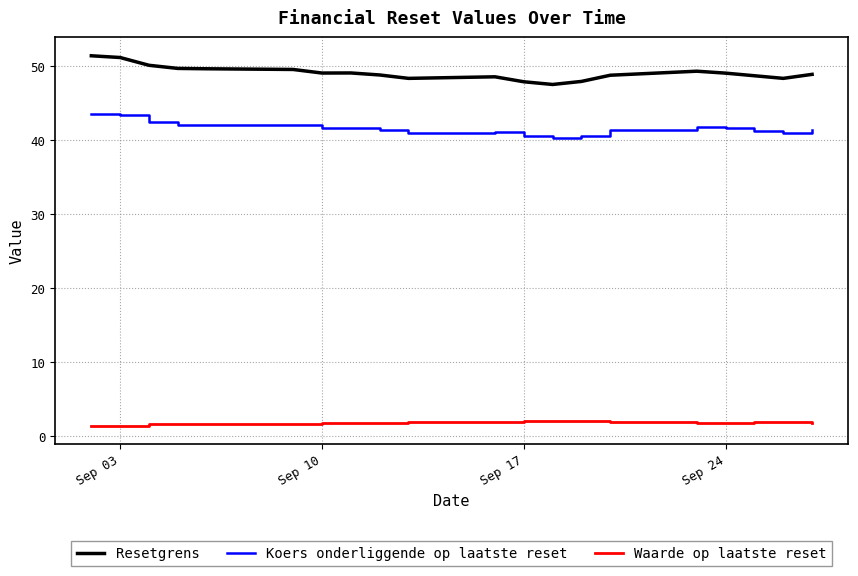

Which series has the largest total across all categories?

Resetgrens